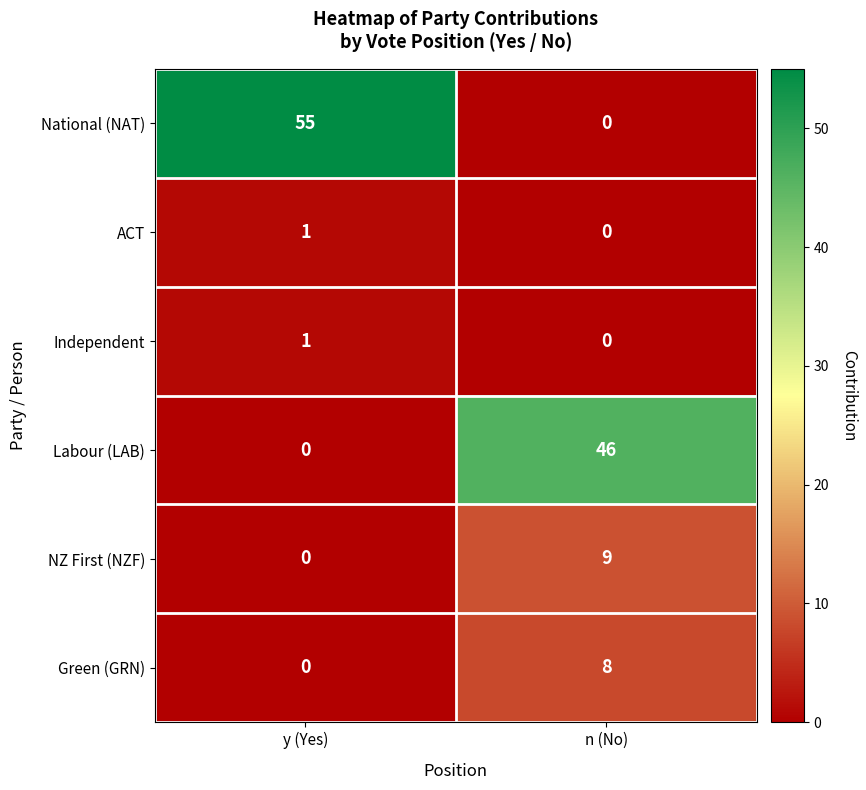

At how many categories does at least one series exceed 23?

2